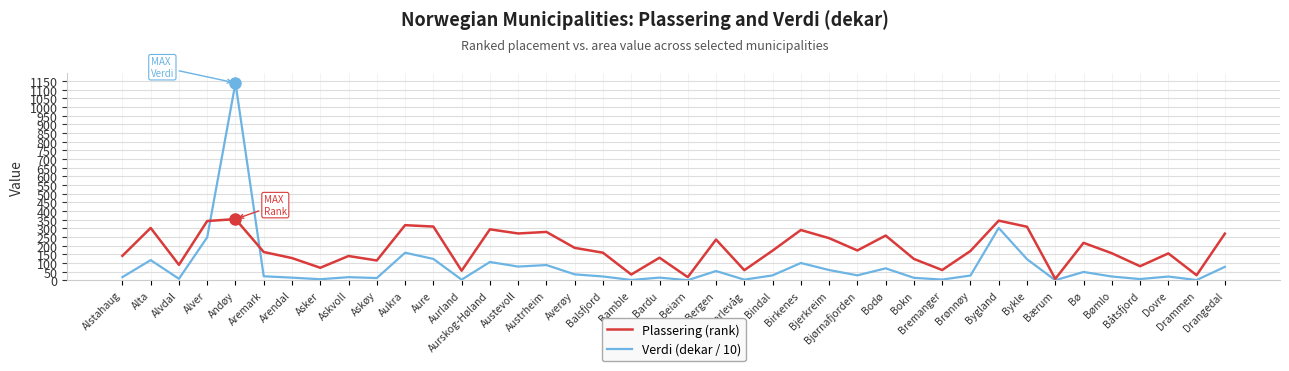

What is the approximate value of Verdi (dekar / 10) at Bokn?

13.9